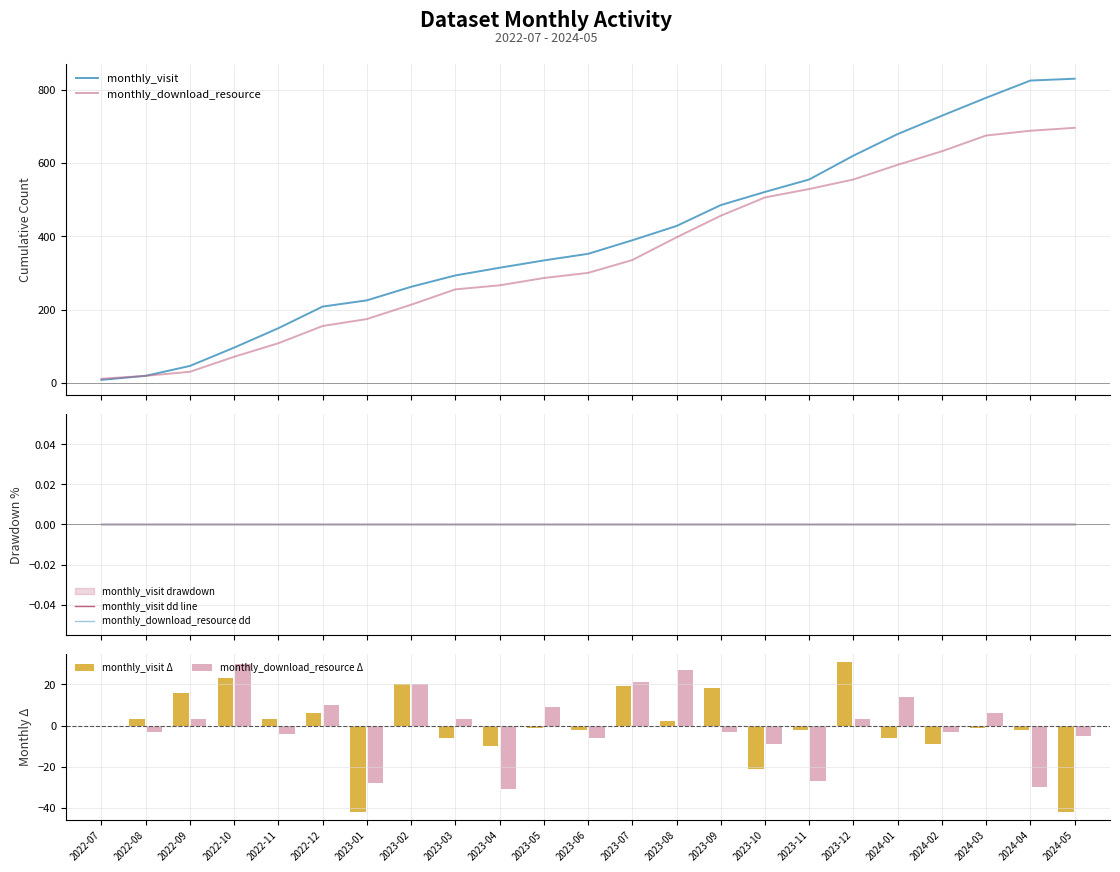

Which category has the lowest value in the monthly_download_resource dd series?

2022-07